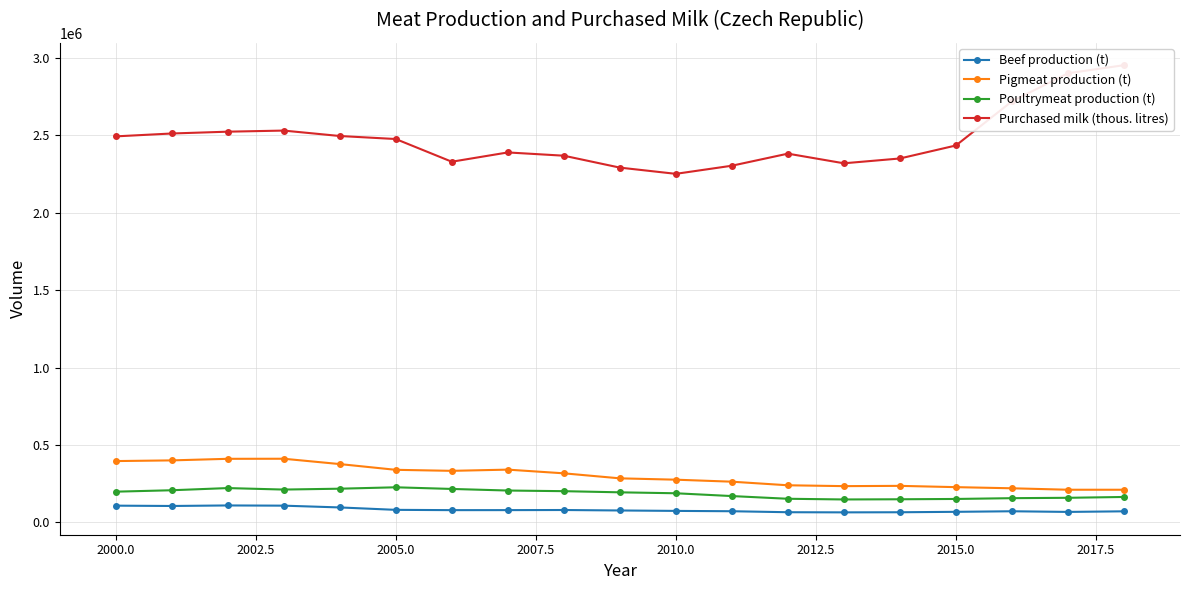

The value of Pigmeat production (t) at 2010.0 is 275905. True or false?

True